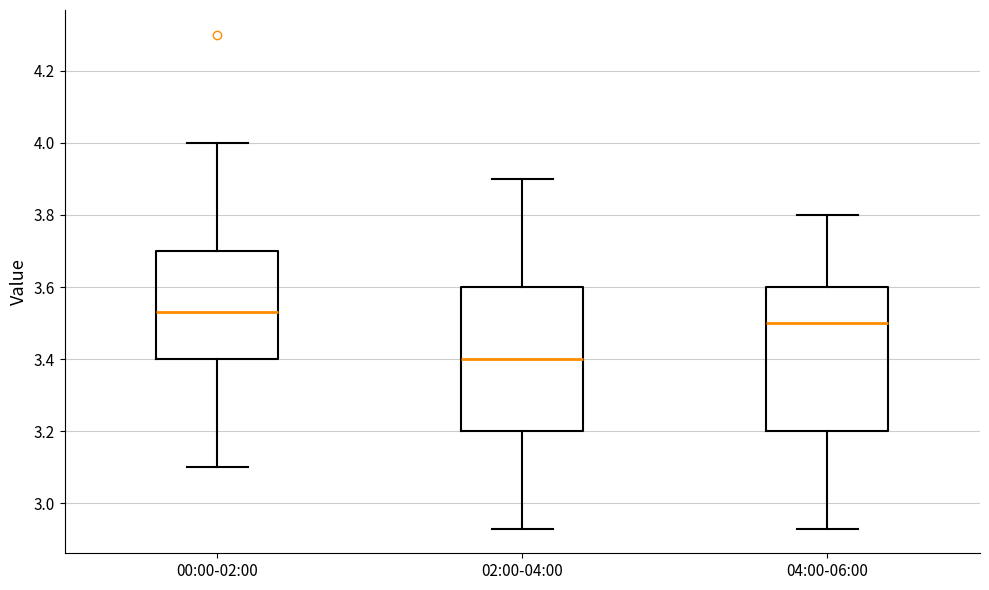

Which box's median line is the lowest?

02:00-04:00